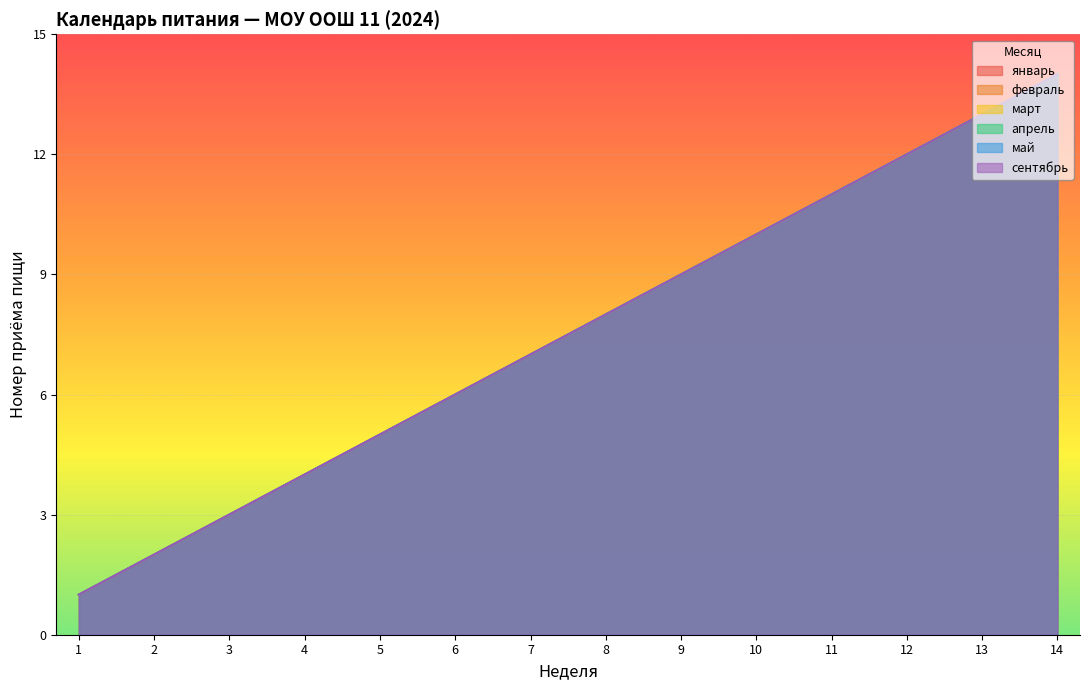

What is the sum of all февраль values?

105